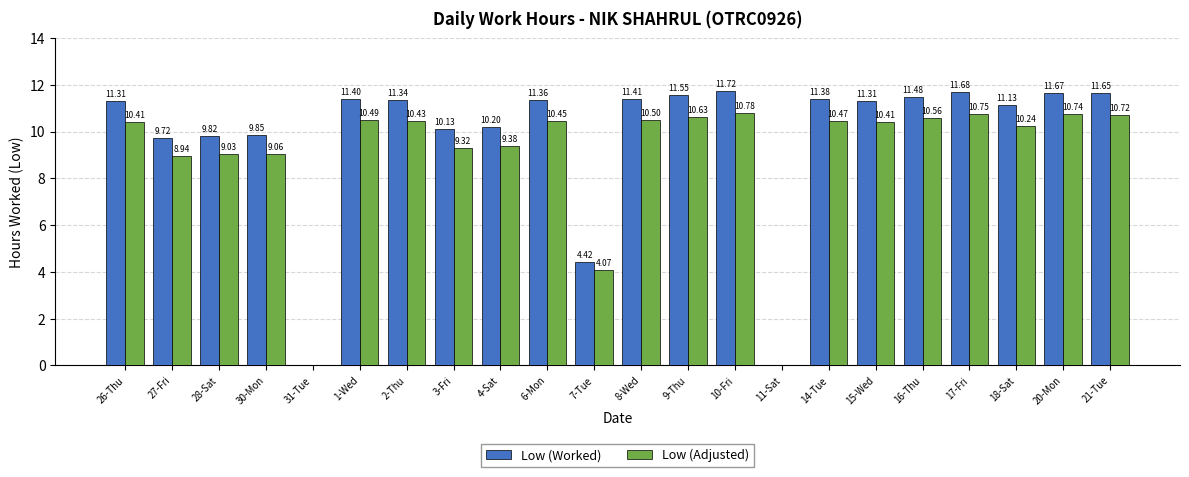

What is the highest value of the Low (Worked) series?

11.7